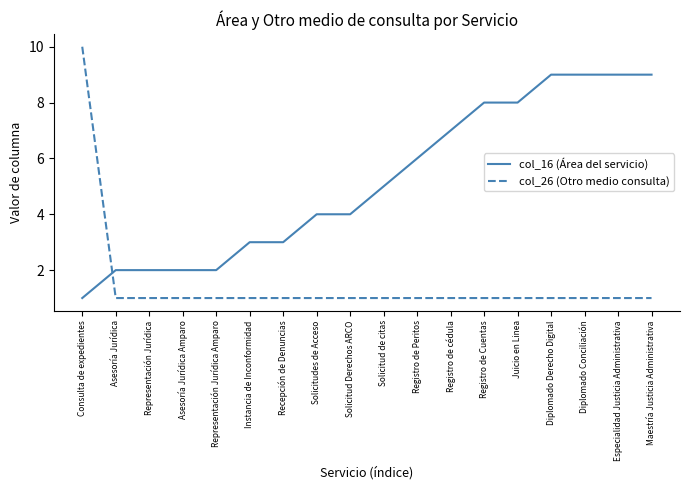

What position from the left is Registro de Peritos?

11